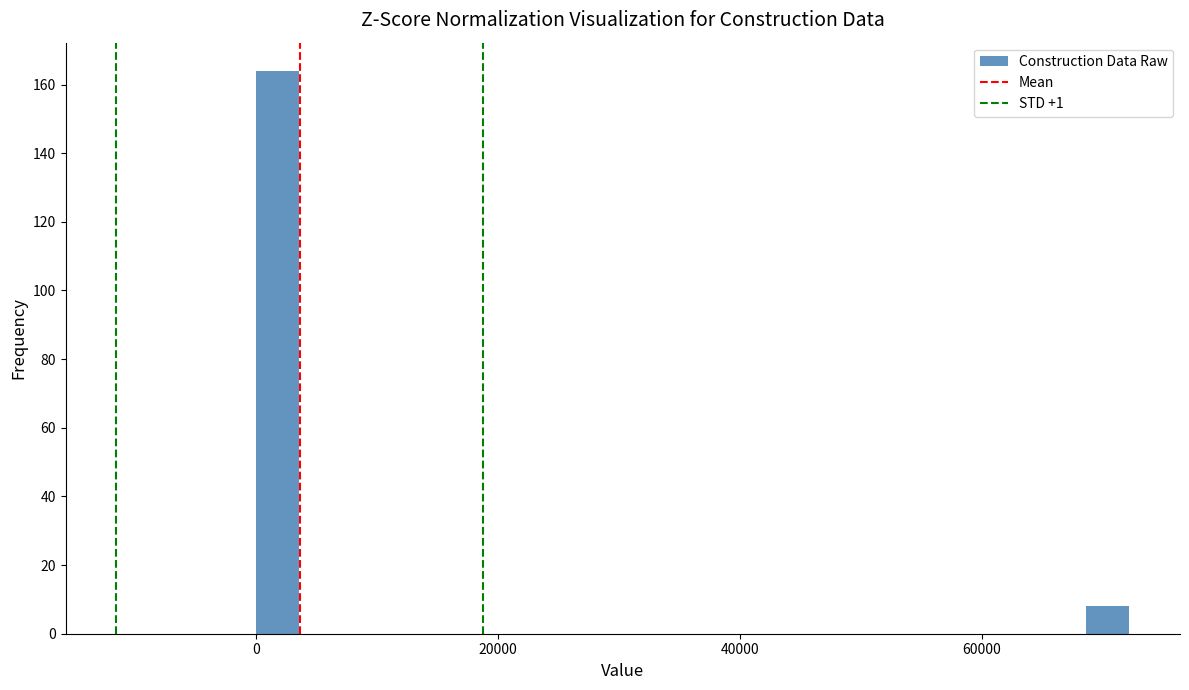

Read against the x-axis, roughly where is the centre of the tallest bar?

2000